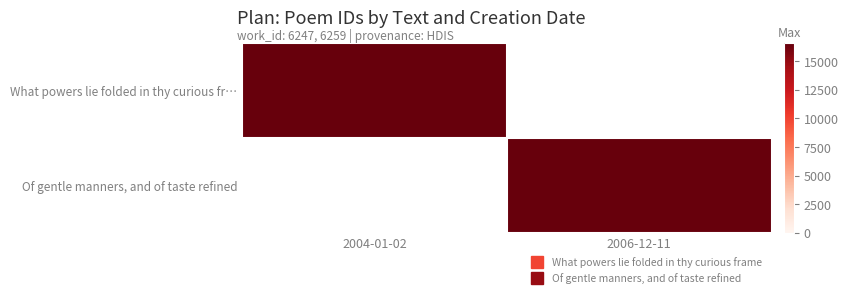

How many categories are shown in the chart?

2